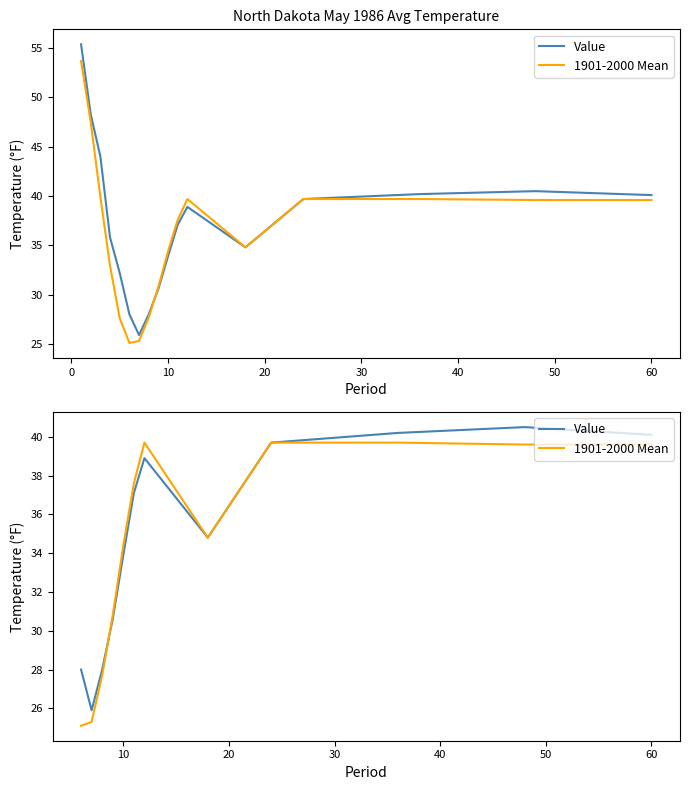

Which series ends up on top after the final intersection of Value and 1901-2000 Mean?

1901-2000 Mean